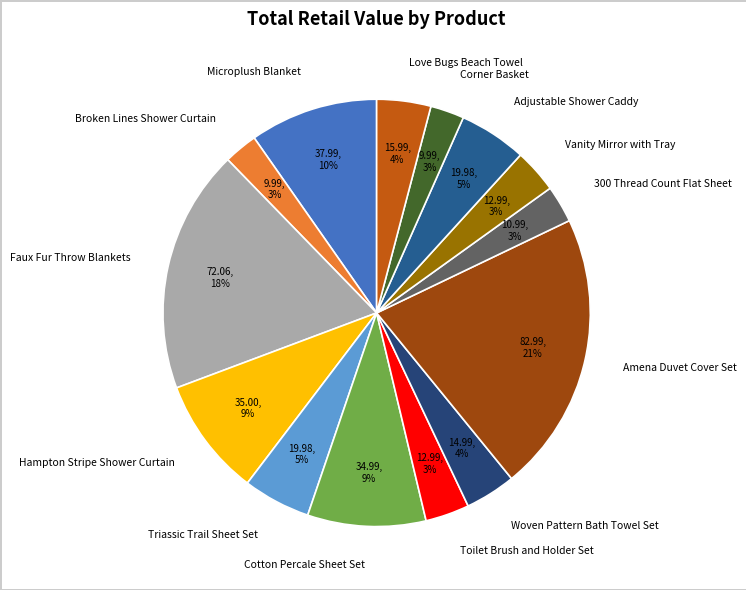

Do Microplush Blanket and Cotton Percale Sheet Set together represent more than half of the pie?

No